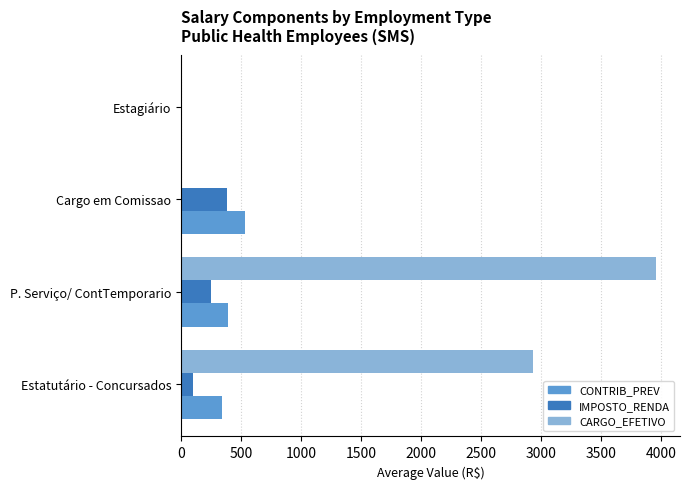

At which category does the chart reach its peak across all series?

P. Serviço/ ContTemporario